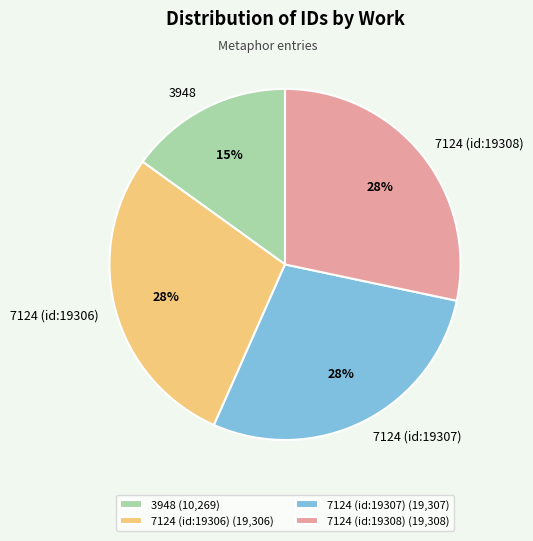

To the nearest percent, what is the combined percentage of 7124 (id:19307) and 7124 (id:19306)?

57%